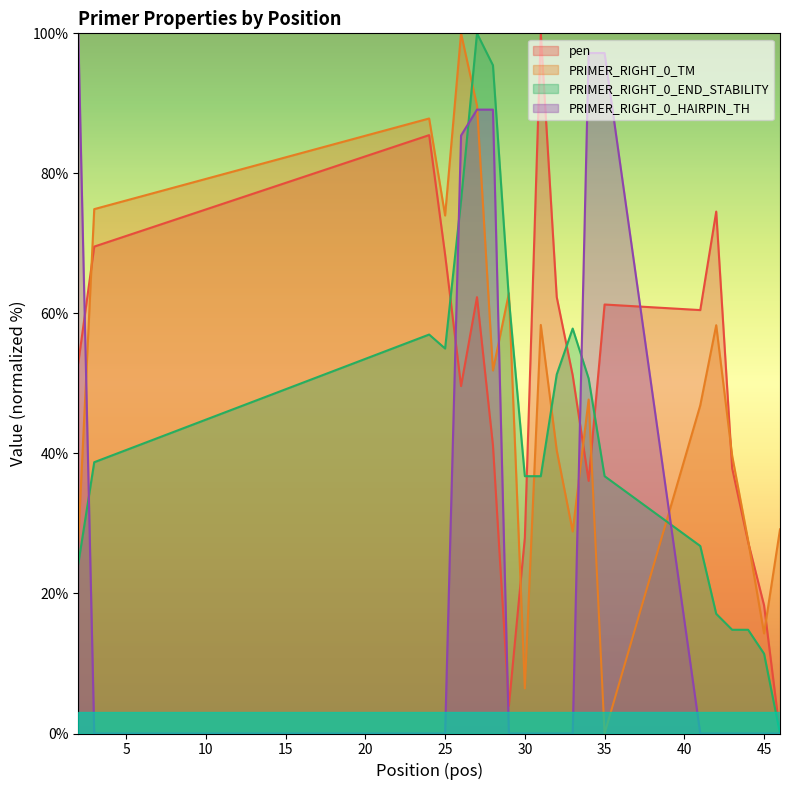

Does the chart display data point markers on the line(s)?

No